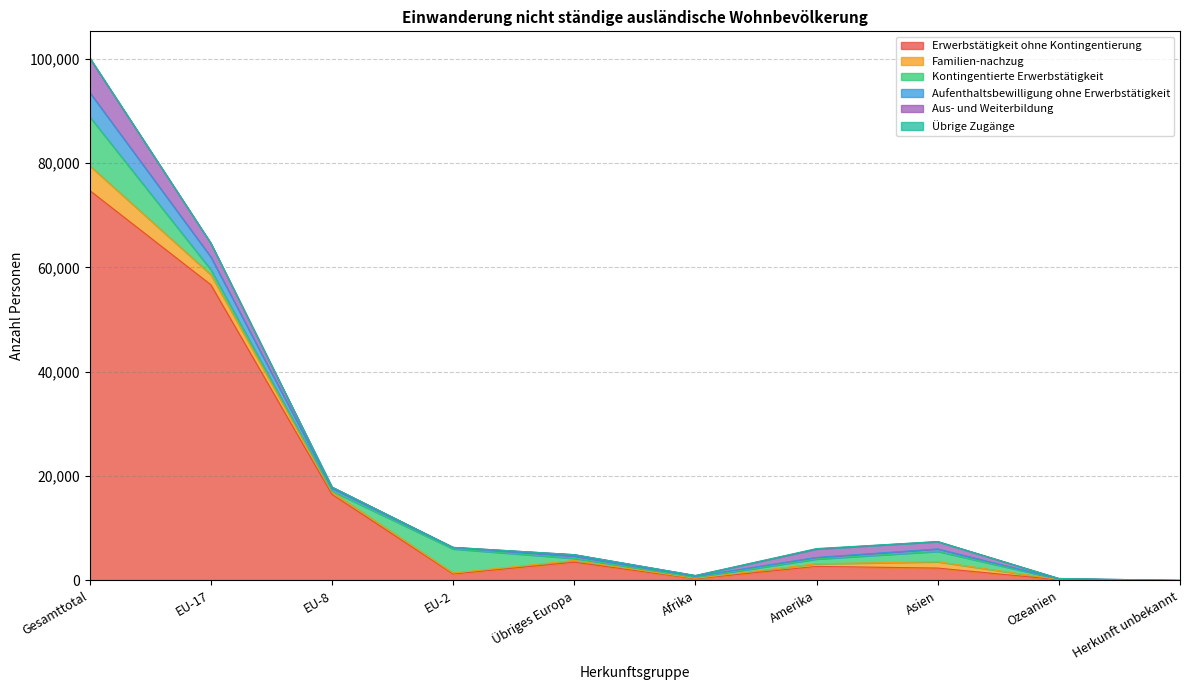

At which category does Aufenthaltsbewilligung ohne Erwerbstätigkeit reach its first local peak?

Übriges Europa